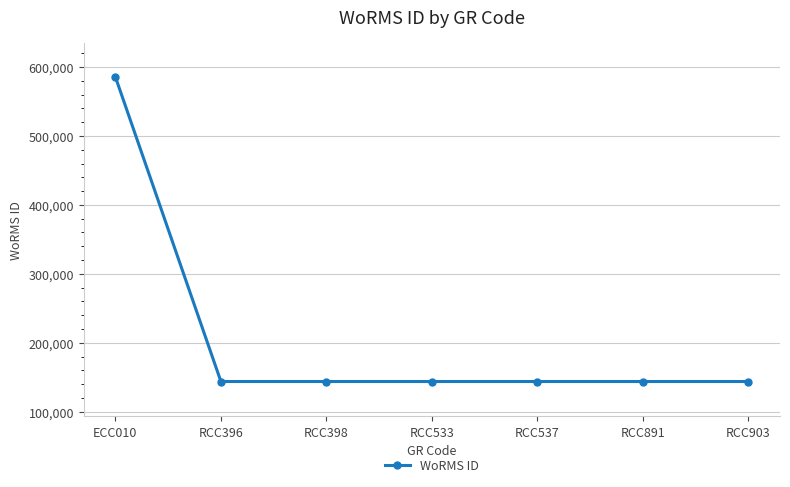

Reading left to right, list all the values displayed in this chart.

585403	143947	143947	143947	143947	143947	143947